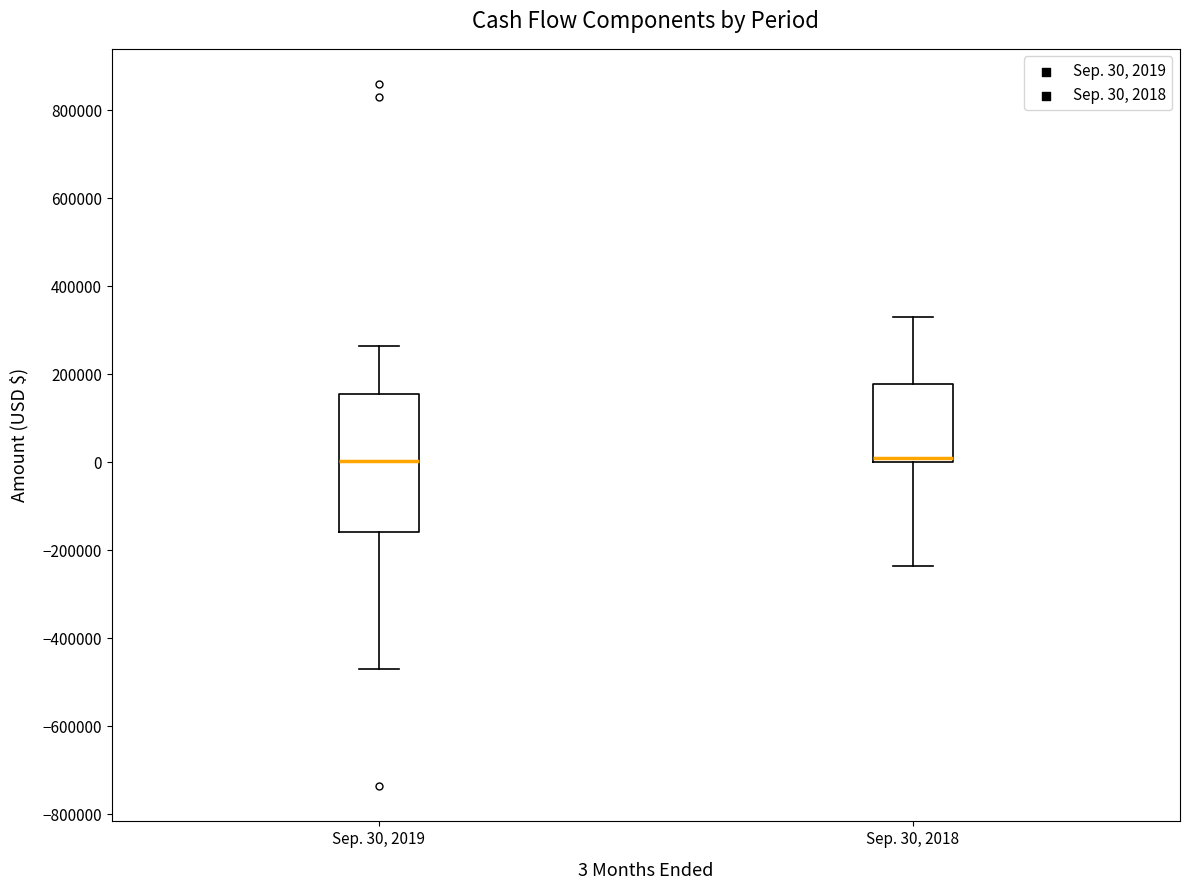

Comparing the boxes themselves (not the whiskers), which one is the tallest?

Sep. 30, 2019